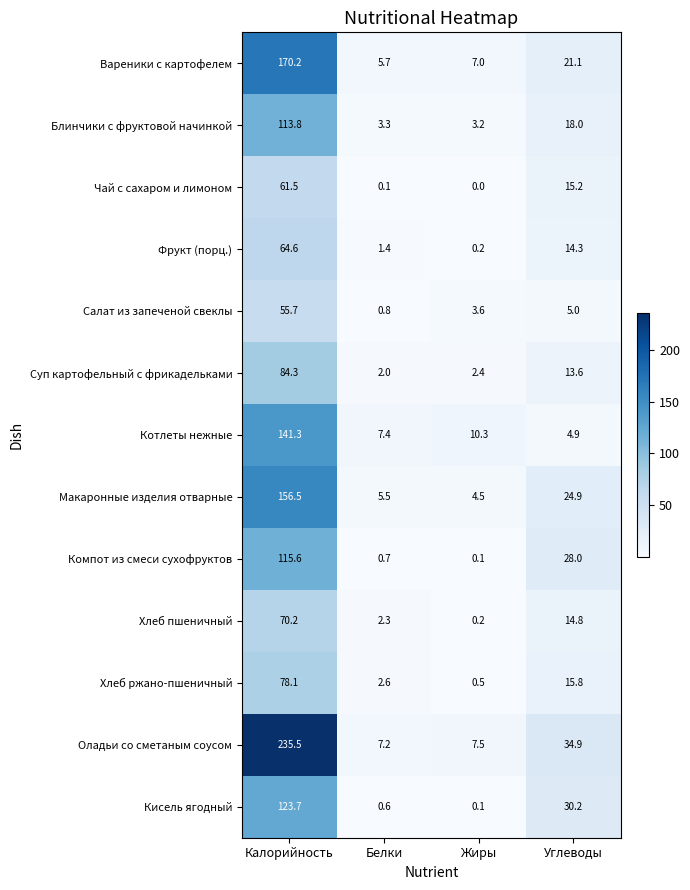

Is the value of Вареники с картофелем at Углеводы greater than the value of Компот из смеси сухофруктов at Жиры?

Yes